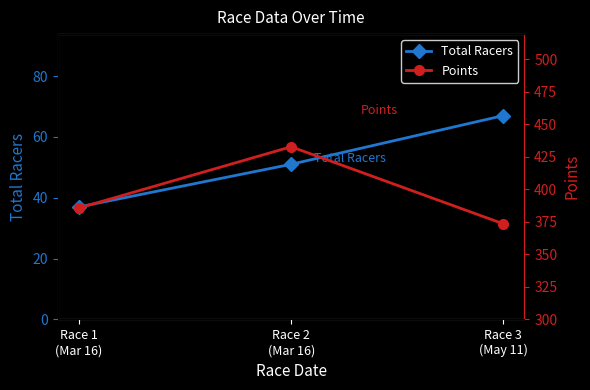

The value of Points at Race 2
(Mar 16) is 638.4. True or false?

False